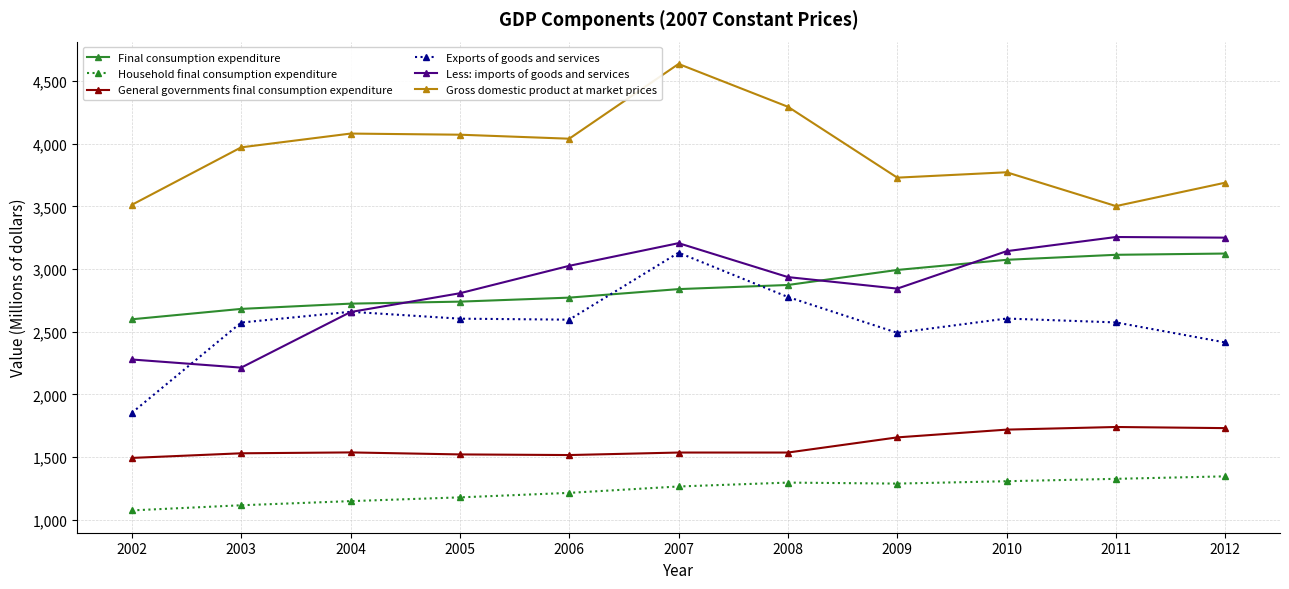

How many data points does each series have?

11